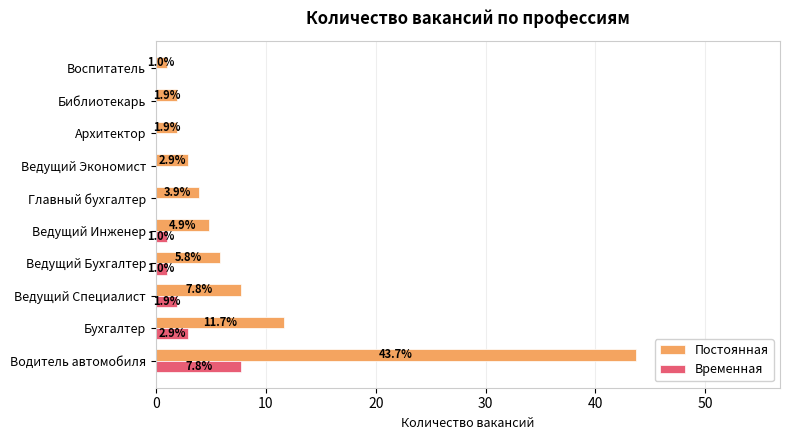

At which category does the chart reach its peak across all series?

Водитель автомобиля